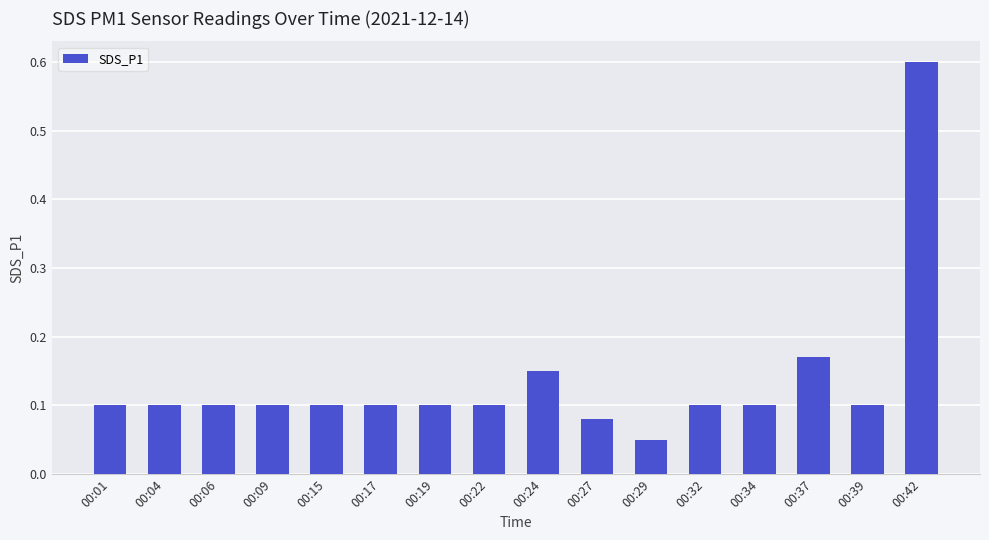

The chart shows a value of 0.6 at 00:42. True or false?

True